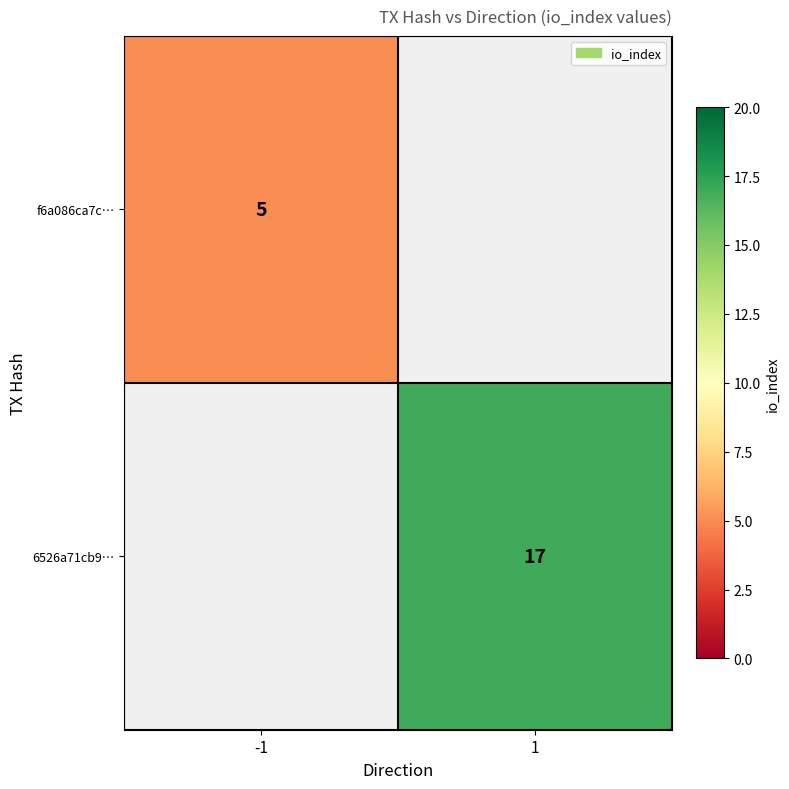

Is it true that f6a086ca7c… equals 9 at -1?

False